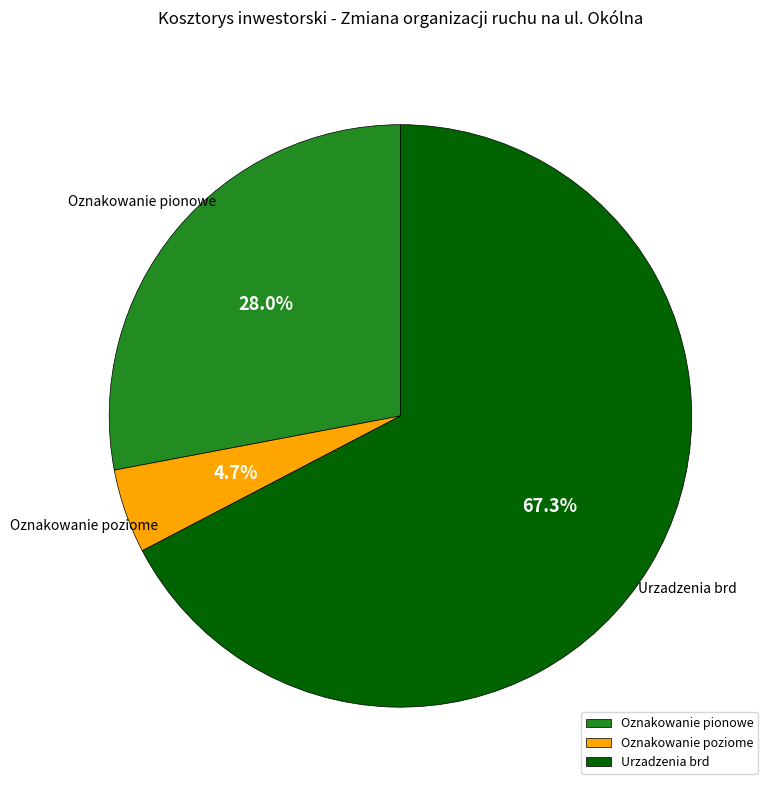

To the nearest percent, what is the combined percentage of Oznakowanie pionowe and Urzadzenia brd?

95%